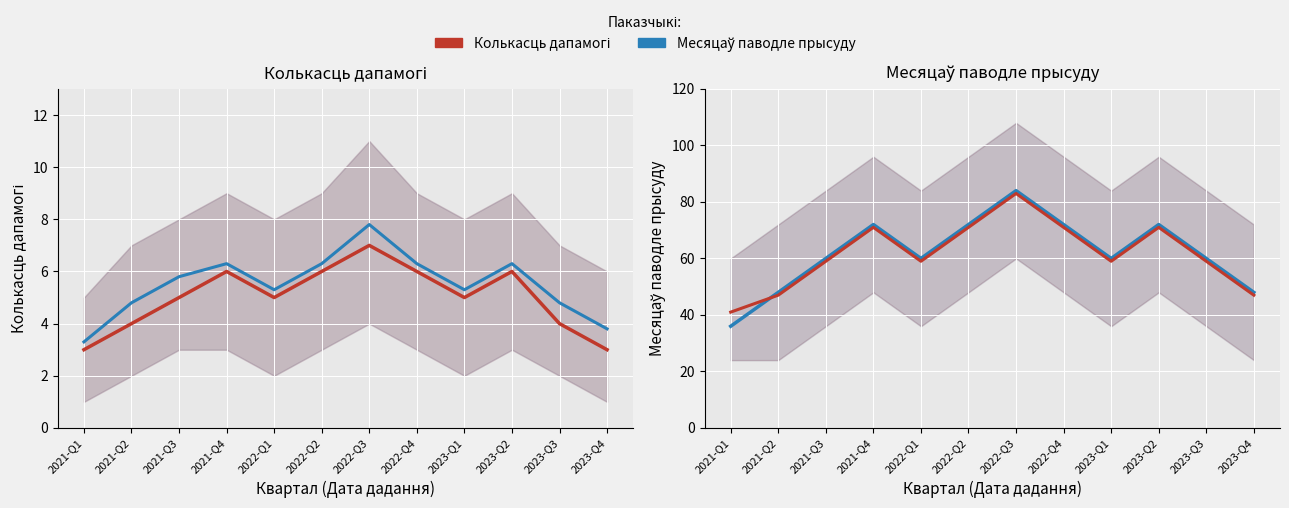

At how many categories does at least one series exceed 38?

12